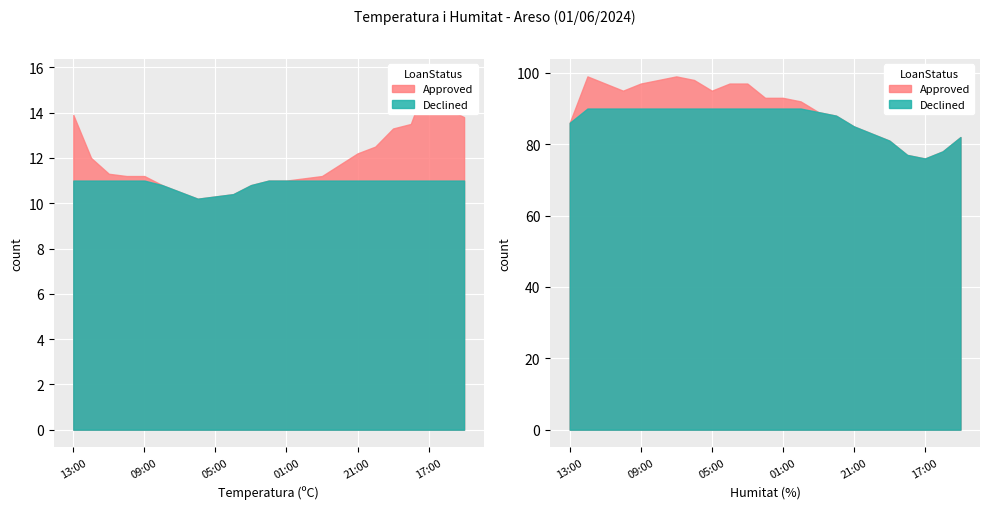

Is it true that Humitat equals 142.6 at 02:00?

False